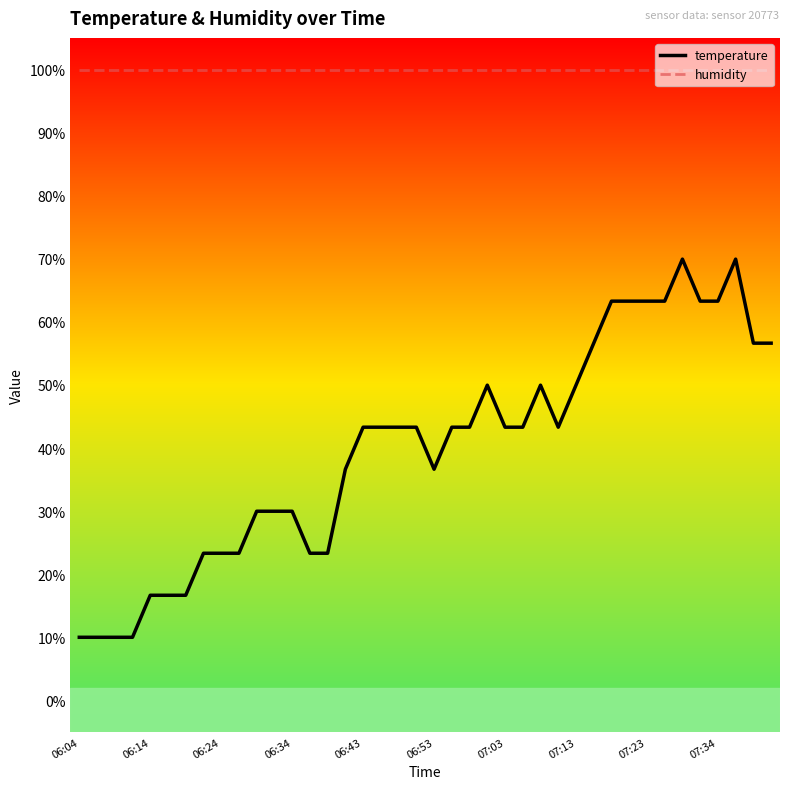

Which series has the largest range (max minus min)?

temperature